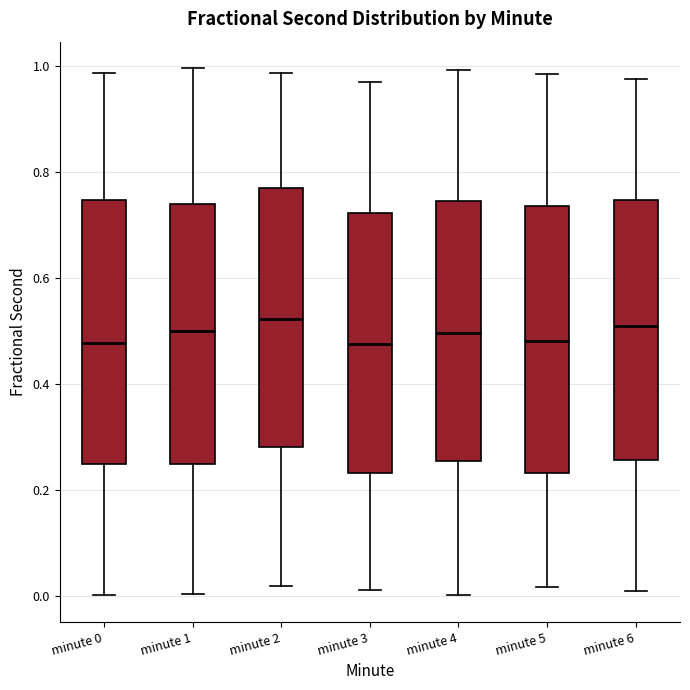

Reading left to right, read every box against the y-axis: the position of its median line, the range the box covers, and the ends of its whiskers. The values are not printed on the chart, so give them approximately, as read against the axis.

minute 0: median 0.48, box 0.24 to 0.74, whiskers 0.00 to 0.98
minute 1: median 0.50, box 0.24 to 0.74, whiskers 0.00 to 1.00
minute 2: median 0.52, box 0.28 to 0.78, whiskers 0.02 to 0.98
minute 3: median 0.48, box 0.24 to 0.72, whiskers 0.02 to 0.98
minute 4: median 0.50, box 0.26 to 0.74, whiskers 0.00 to 1.00
minute 5: median 0.48, box 0.24 to 0.74, whiskers 0.02 to 0.98
minute 6: median 0.50, box 0.26 to 0.74, whiskers 0.00 to 0.98